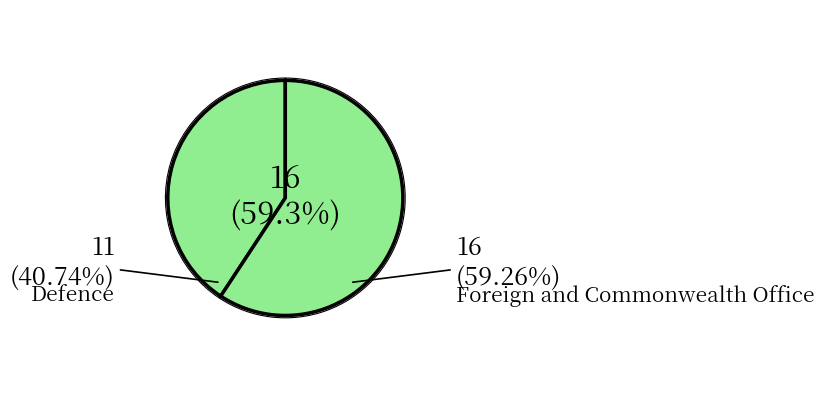

Does Foreign and Commonwealth Office account for over 50% of the chart?

Yes